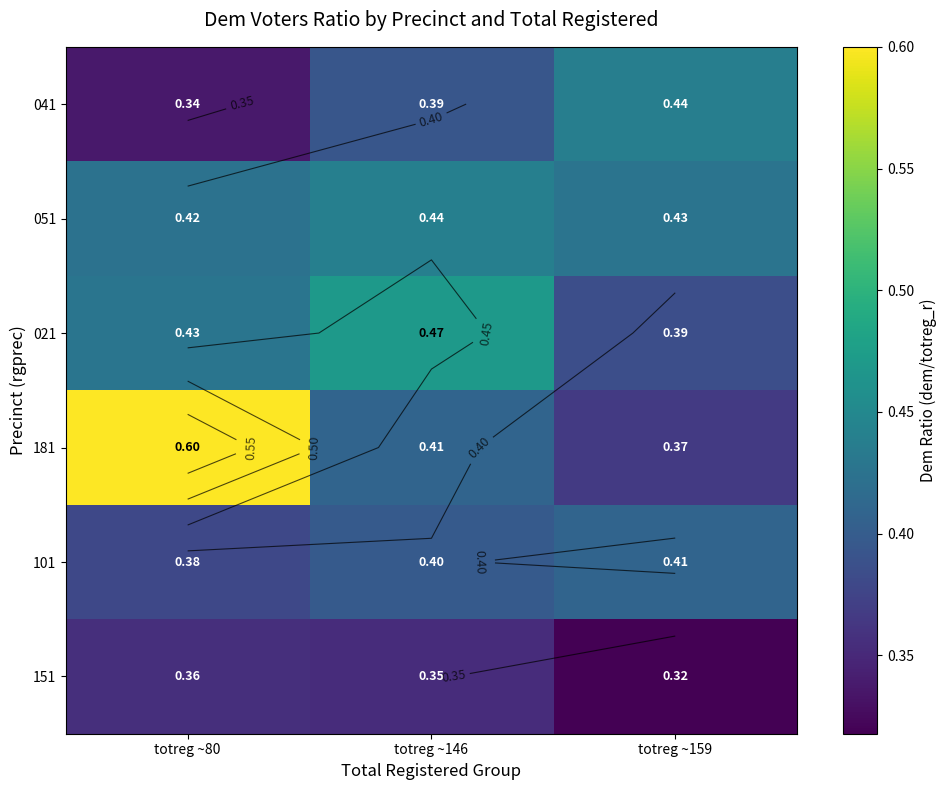

What is the average value of the 151 series?

0.3